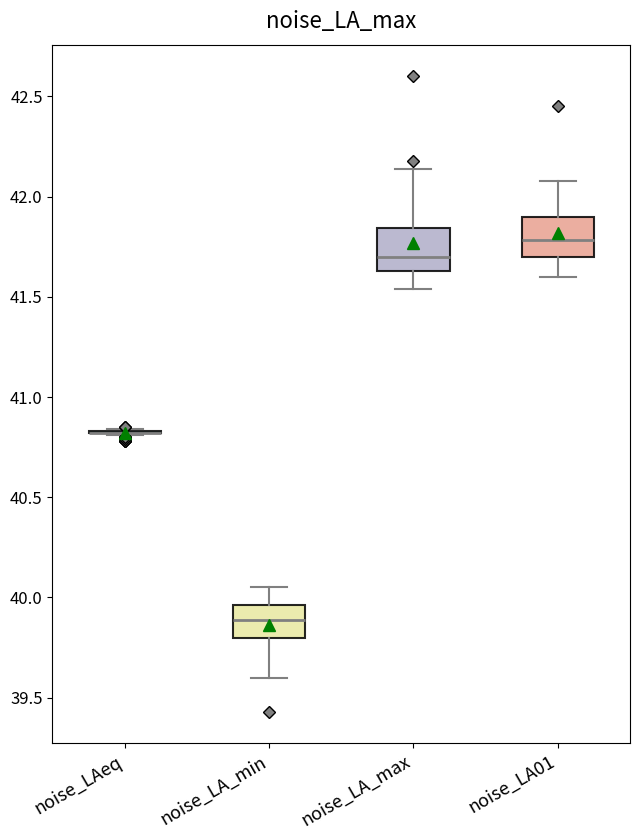

Reading left to right, read every box against the y-axis: the position of its median line, the range the box covers, and the ends of its whiskers. The values are not printed on the chart, so give them approximately, as read against the axis.

noise_LAeq: box collapsed to a line at 40.80, whiskers 40.80 to 40.85
noise_LA_min: median 39.90, box 39.80 to 39.95, whiskers 39.60 to 40.05
noise_LA_max: median 41.70, box 41.65 to 41.85, whiskers 41.55 to 42.15
noise_LA01: median 41.80, box 41.70 to 41.90, whiskers 41.60 to 42.10